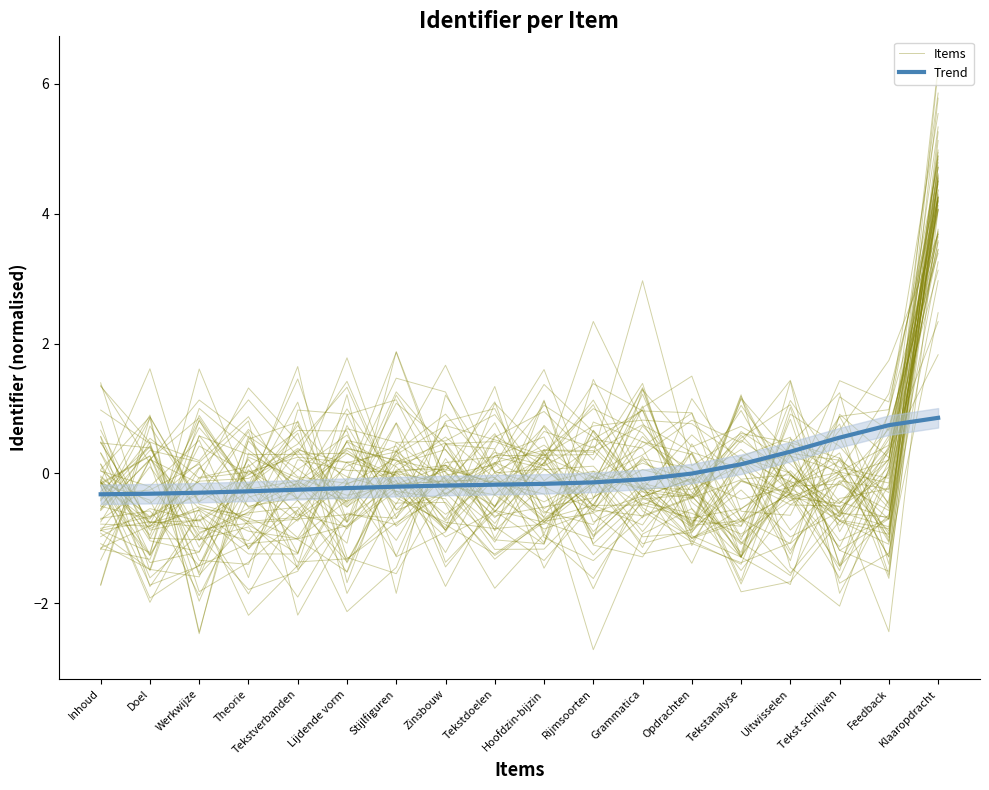

What is the value of the Trend point at the 17th from the left?

0.7